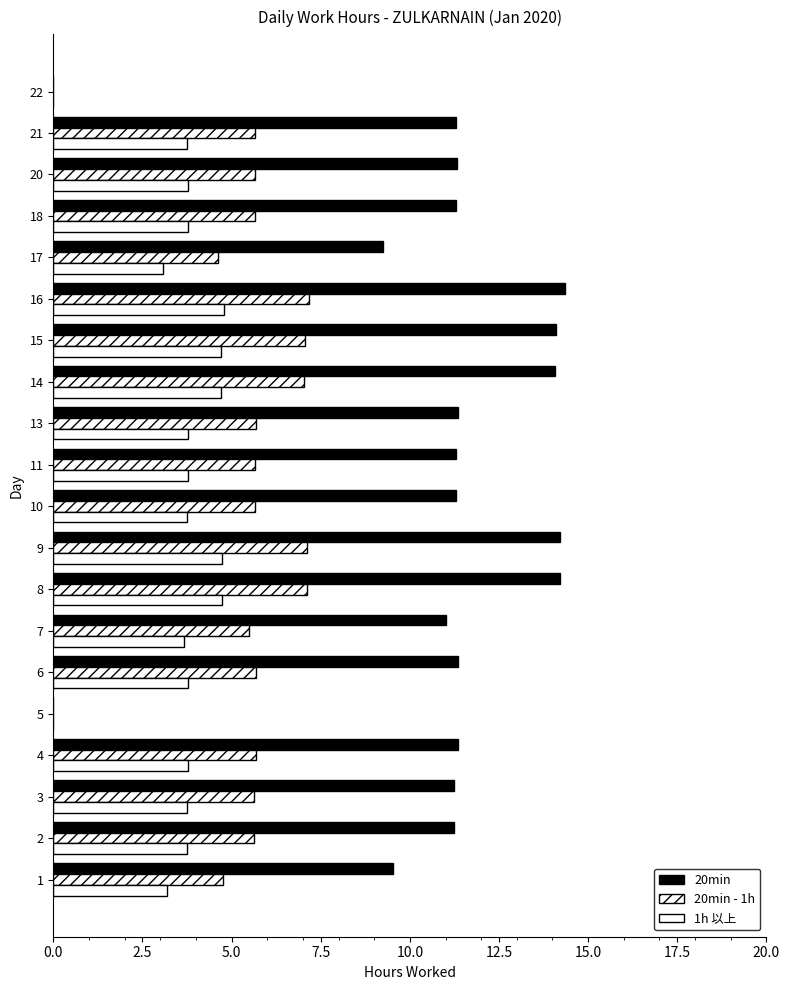

How many distinct data groups are displayed?

3